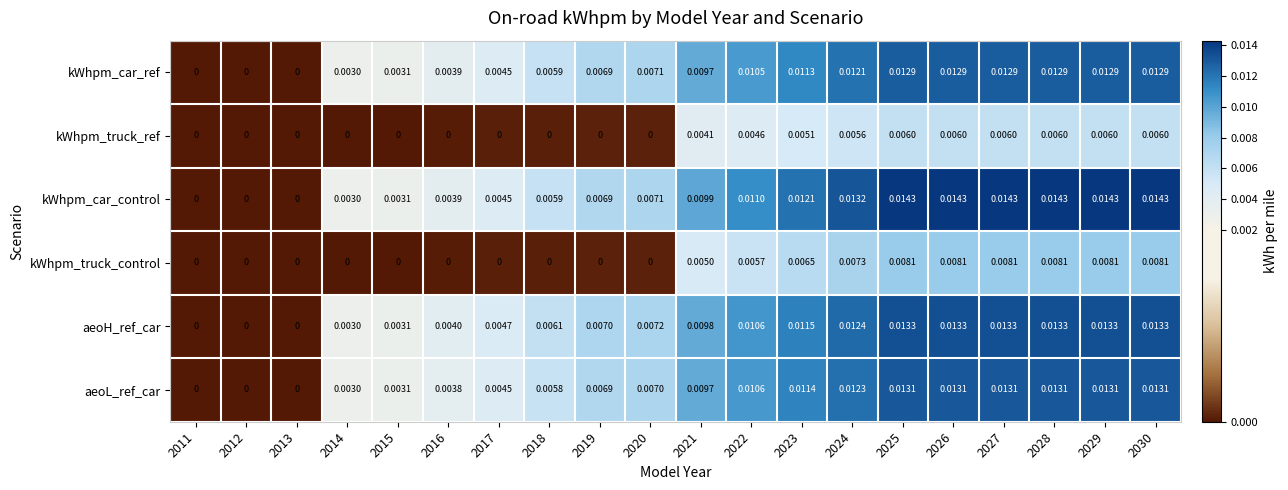

Rank the series by their maximum value, from highest to lowest.

kWhpm_car_control, aeoH_ref_car, aeoL_ref_car, kWhpm_car_ref, kWhpm_truck_control, kWhpm_truck_ref